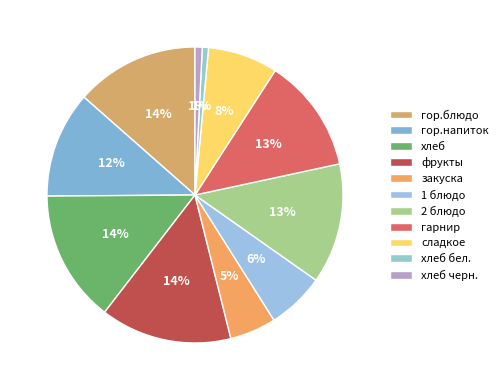

To the nearest percent, what is the difference between the largest and smallest slice percentages?

14%